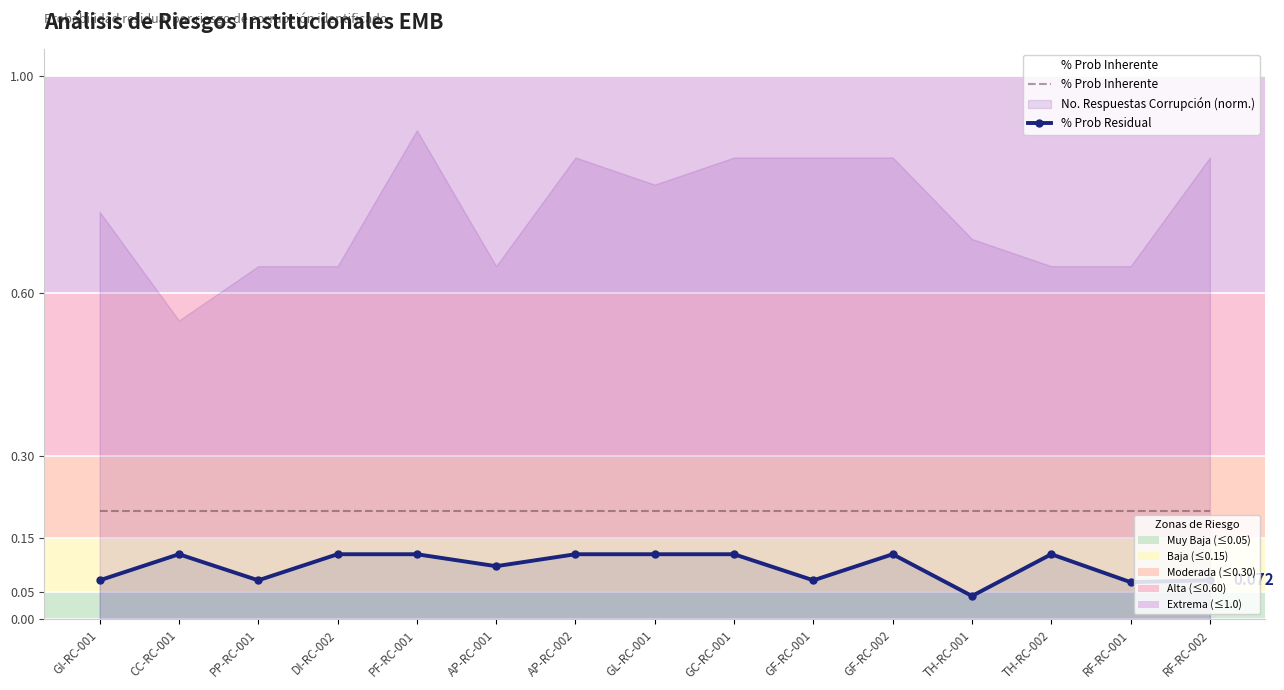

What is the average value of the % Prob Inherente series?

0.2